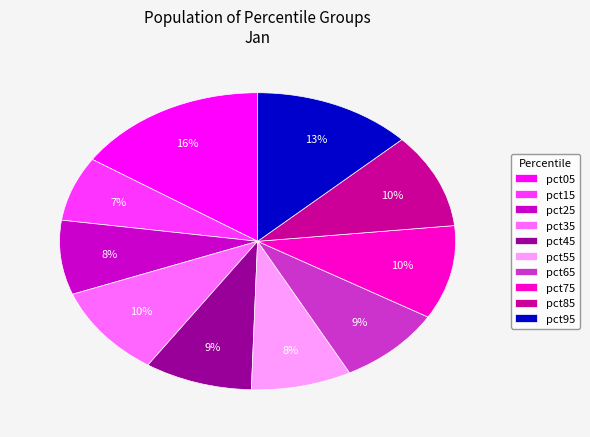

To the nearest percent, what is the difference between the pct15 and pct65 slice percentages?

2%